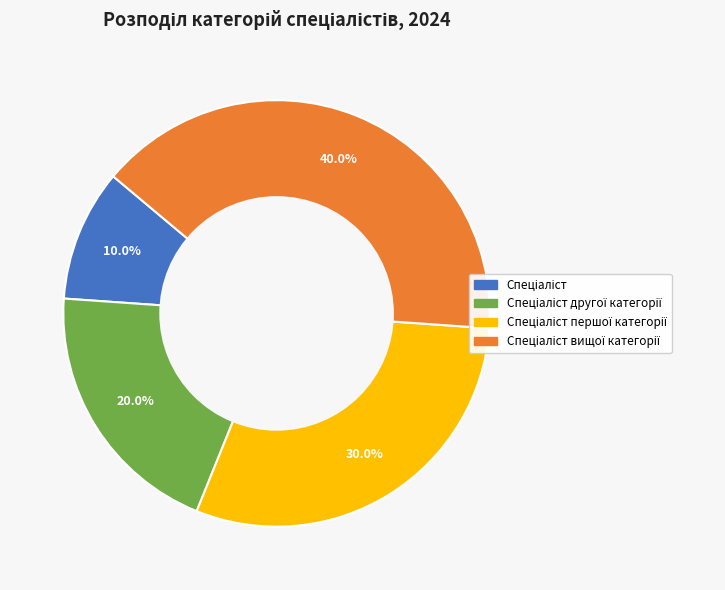

Is there any slice that represents more than half of the pie?

No